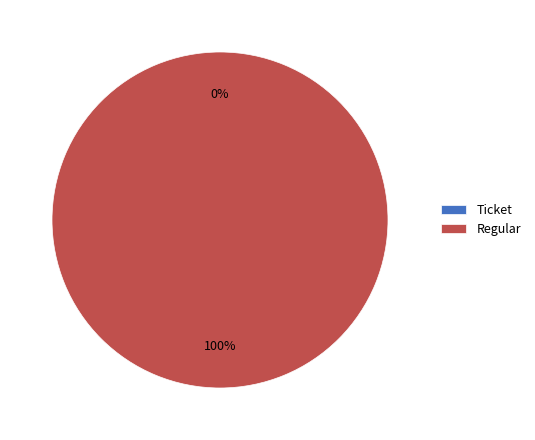

Does any single category account for the majority?

Yes